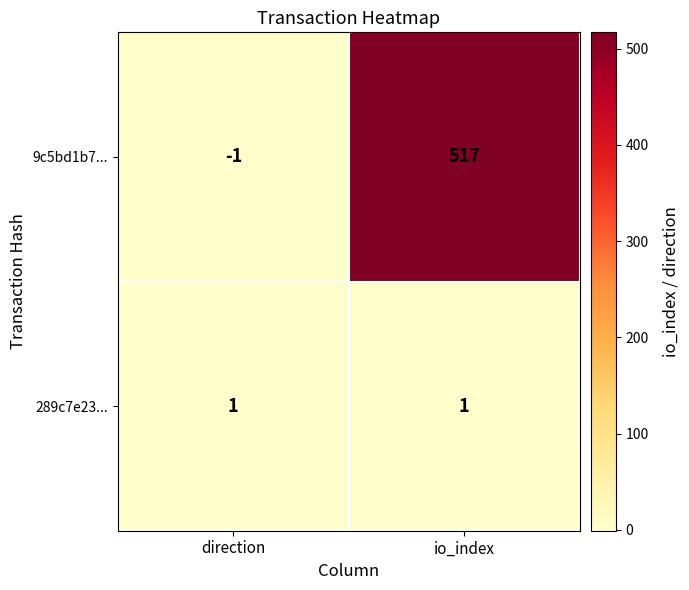

At io_index, list the series in order from smallest to largest.

289c7e23..., 9c5bd1b7...